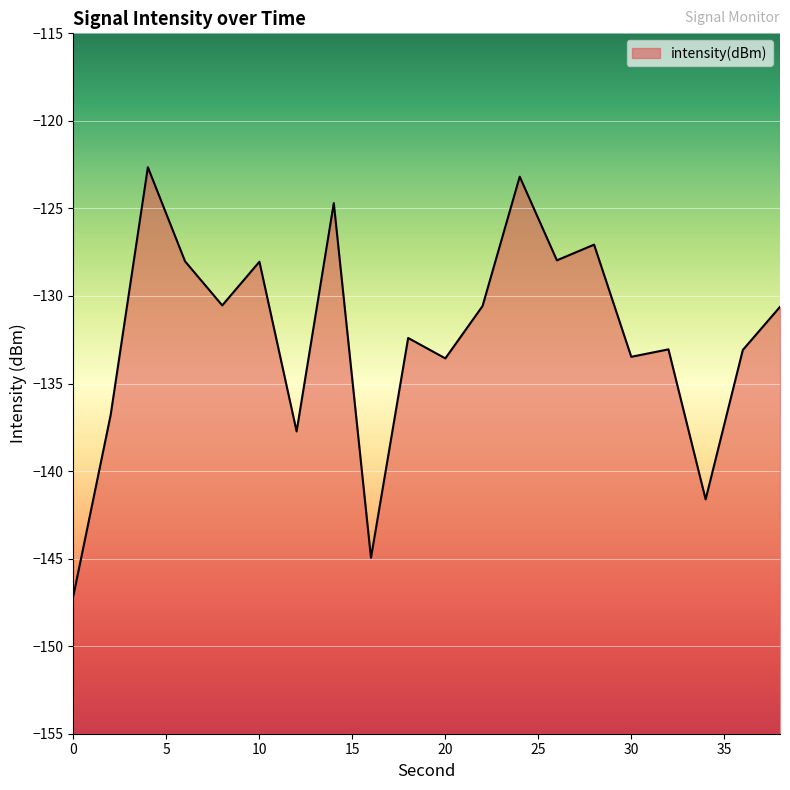

The chart shows a value of -72.7 at 4. True or false?

False